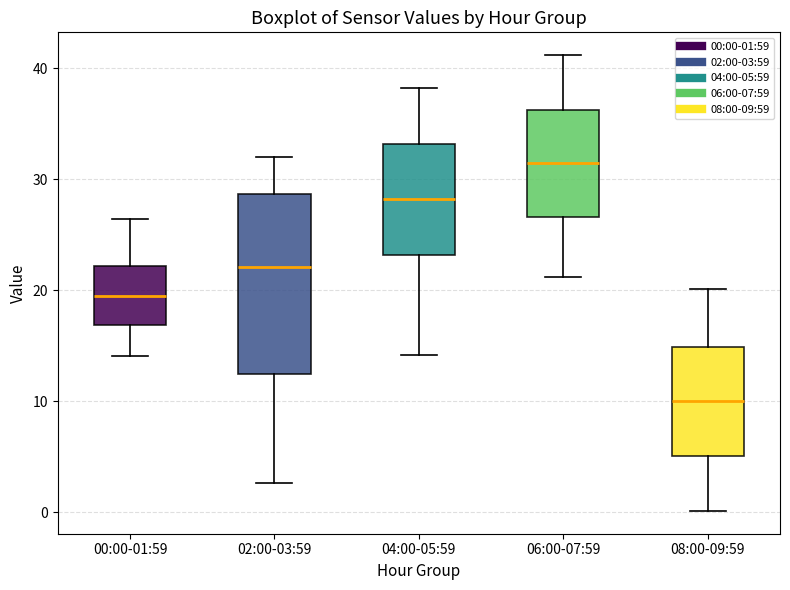

Reading left to right, read every box against the y-axis: the position of its median line, the range the box covers, and the ends of its whiskers. The values are not printed on the chart, so give them approximately, as read against the axis.

00:00-01:59: median 20, box 17 to 22, whiskers 14 to 26
02:00-03:59: median 22, box 12 to 29, whiskers 3 to 32
04:00-05:59: median 28, box 23 to 33, whiskers 14 to 38
06:00-07:59: median 32, box 27 to 36, whiskers 21 to 41
08:00-09:59: median 10, box 5 to 15, whiskers 0 to 20